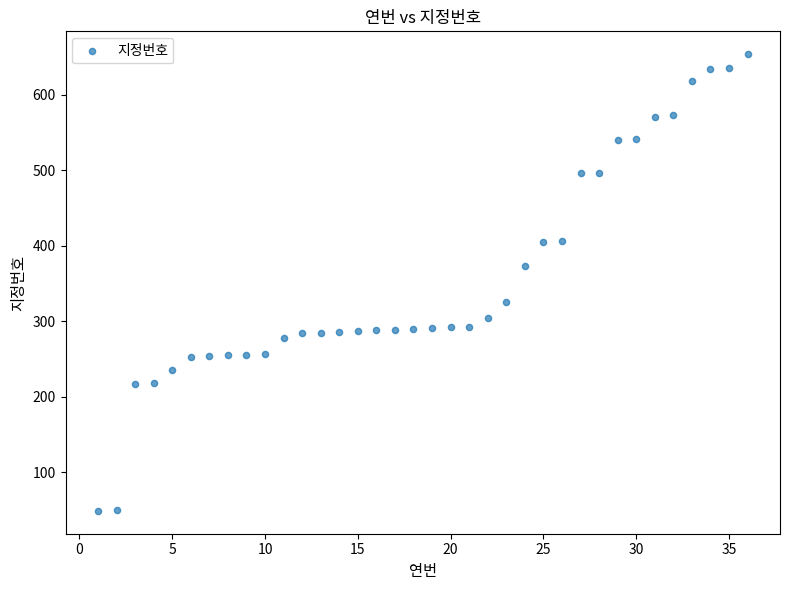

What is the range of X values (max minus min)?

35